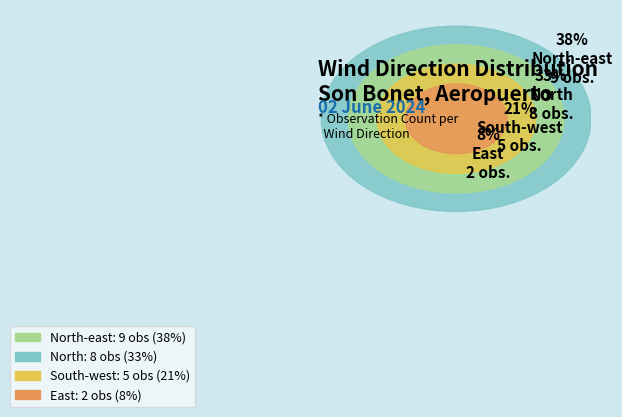

Does East account for over 50% of the chart?

No